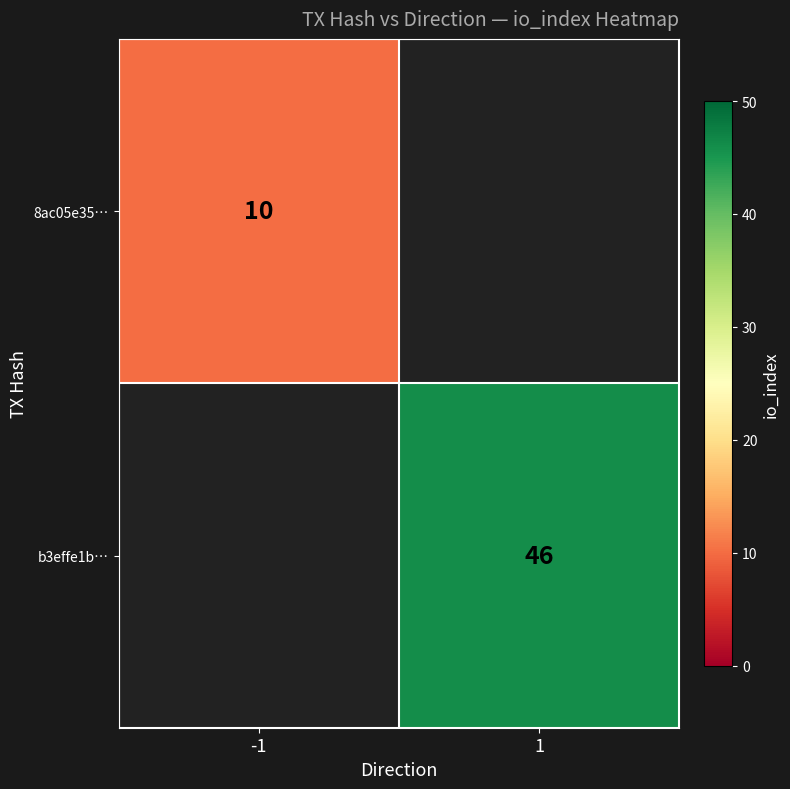

Is it true that 8ac05e35… equals 10 at -1?

True